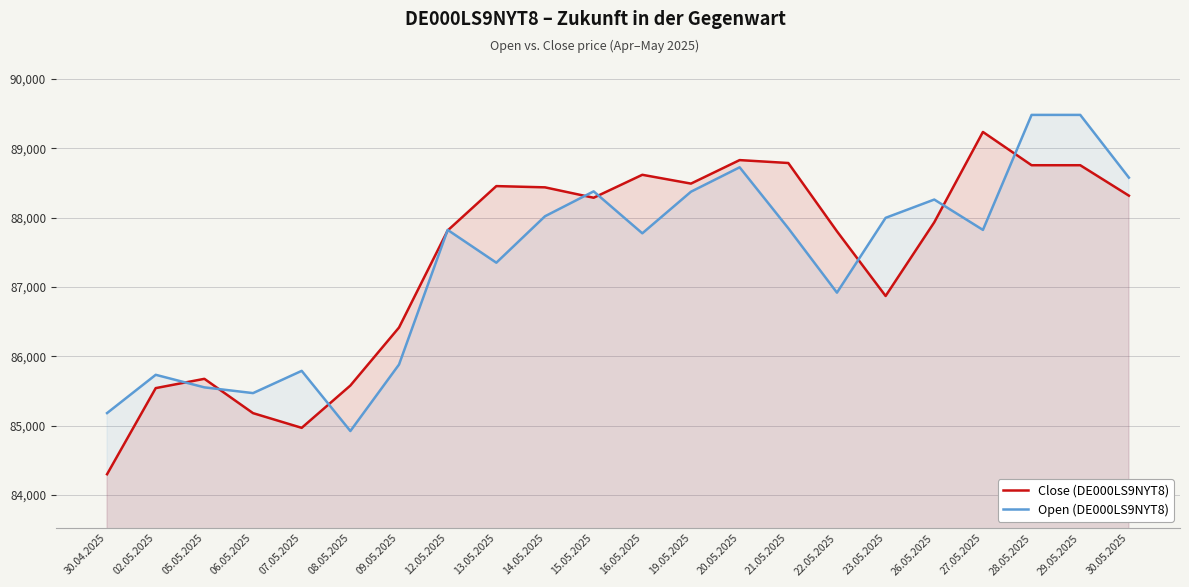

What is the total value across all series at 21.05.2025?

176639